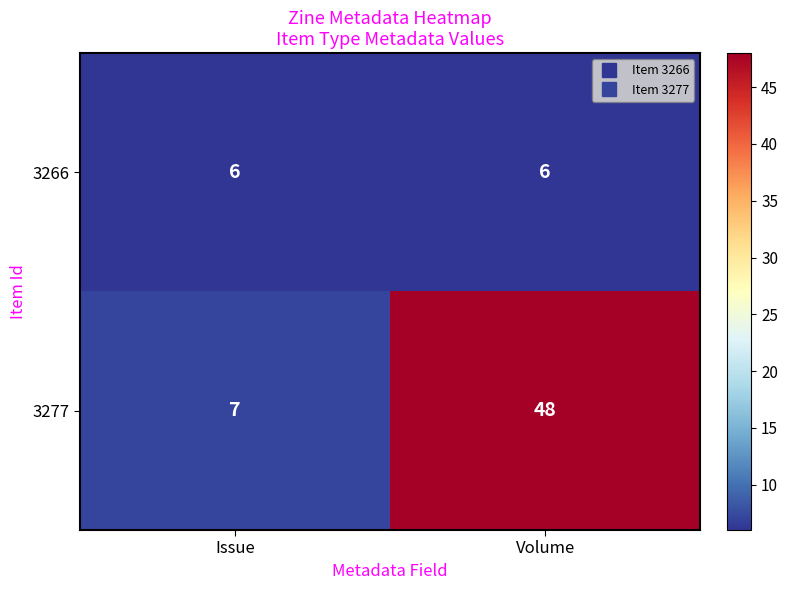

Rank the series by their maximum value, from highest to lowest.

3277, 3266